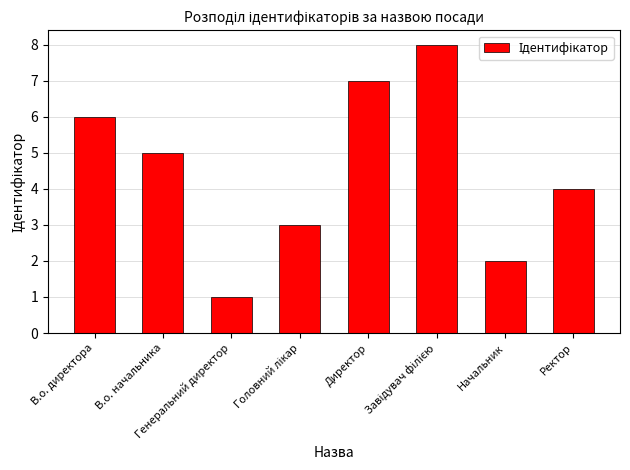

Count the values in the range 3 to 7.

5